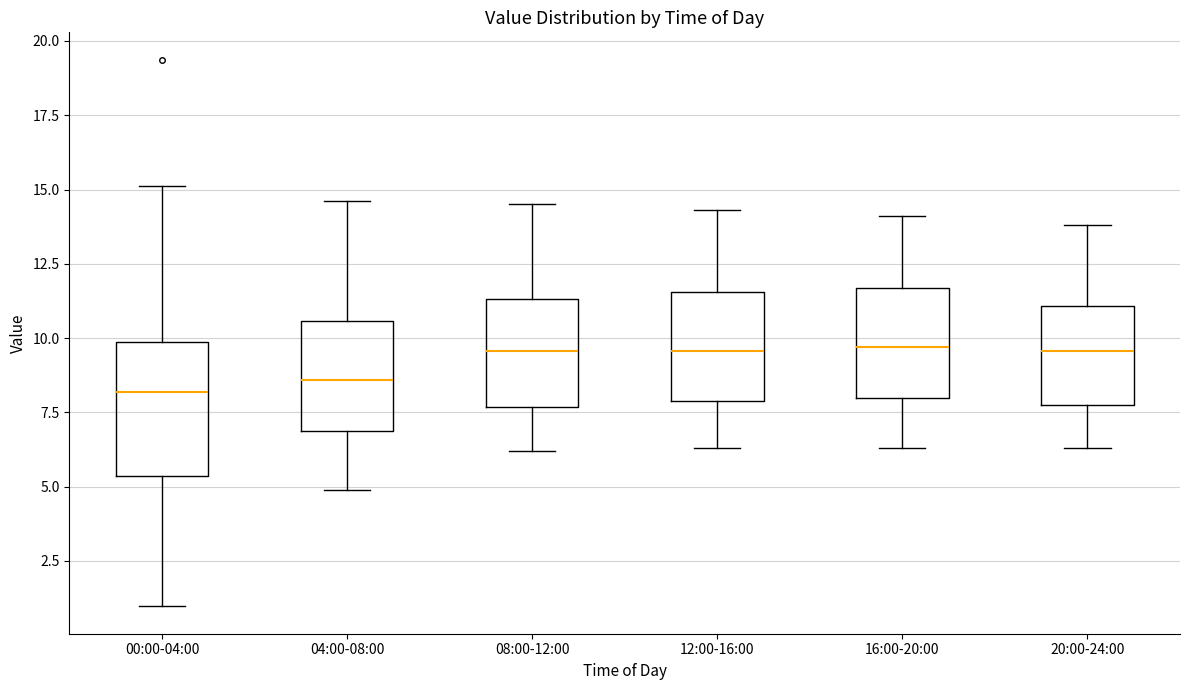

Where does the upper whisker of the box for 12:00-16:00 end on the y-axis? The values are not printed on the chart, so give them approximately, as read against the axis.

14.5